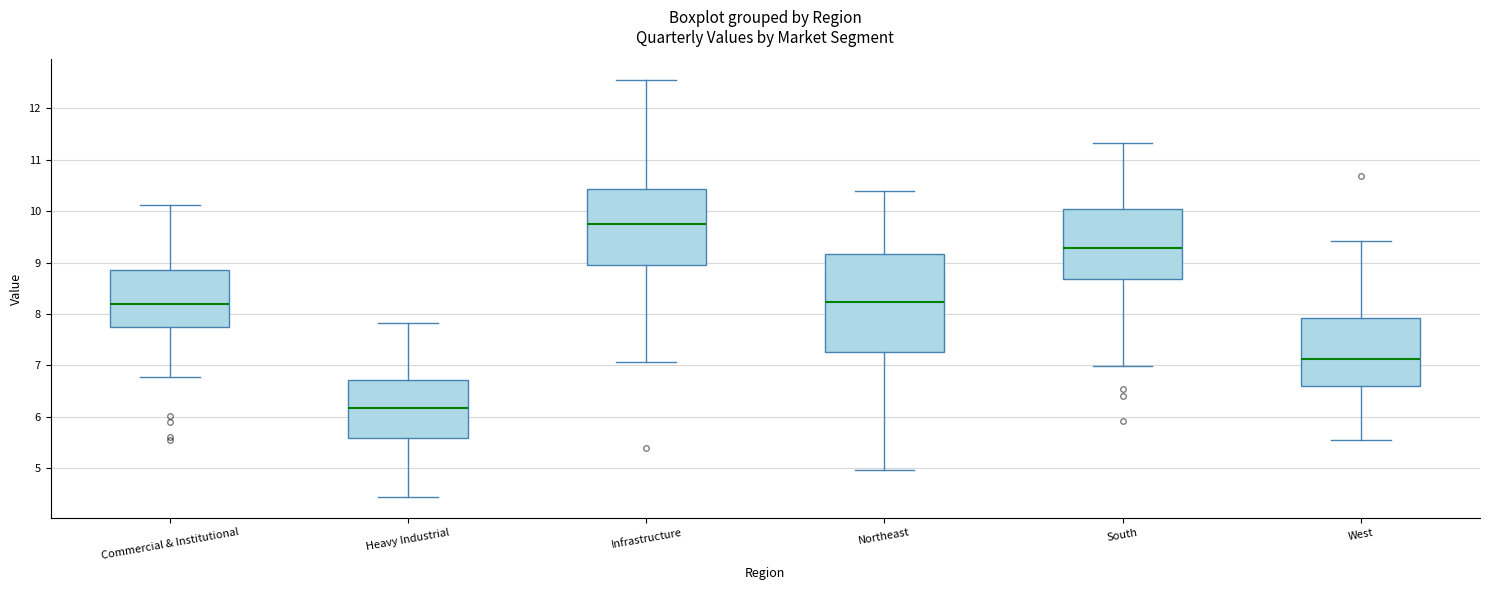

Reading left to right, transcribe this box plot: for each box, give where its median line is, the range the box spans, and where its two whiskers end, as read against the y-axis. The values are not printed on the chart, so give them approximately, as read against the axis.

Commercial & Institutional: median 8.2, box 7.7 to 8.9, whiskers 6.8 to 10.1
Heavy Industrial: median 6.2, box 5.6 to 6.7, whiskers 4.4 to 7.8
Infrastructure: median 9.8, box 8.9 to 10.4, whiskers 7.1 to 12.6
Northeast: median 8.2, box 7.3 to 9.2, whiskers 5.0 to 10.4
South: median 9.3, box 8.7 to 10.0, whiskers 7.0 to 11.3
West: median 7.1, box 6.6 to 7.9, whiskers 5.5 to 9.4